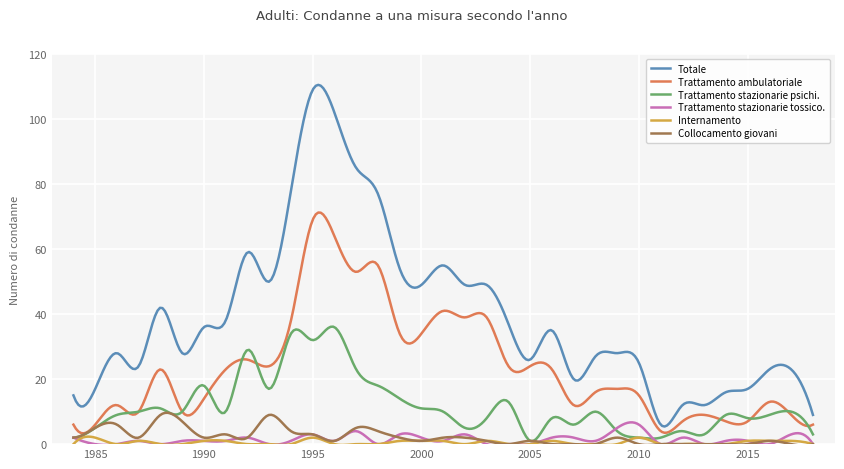

True or false: Internamento and Totale intersect in this chart.

False